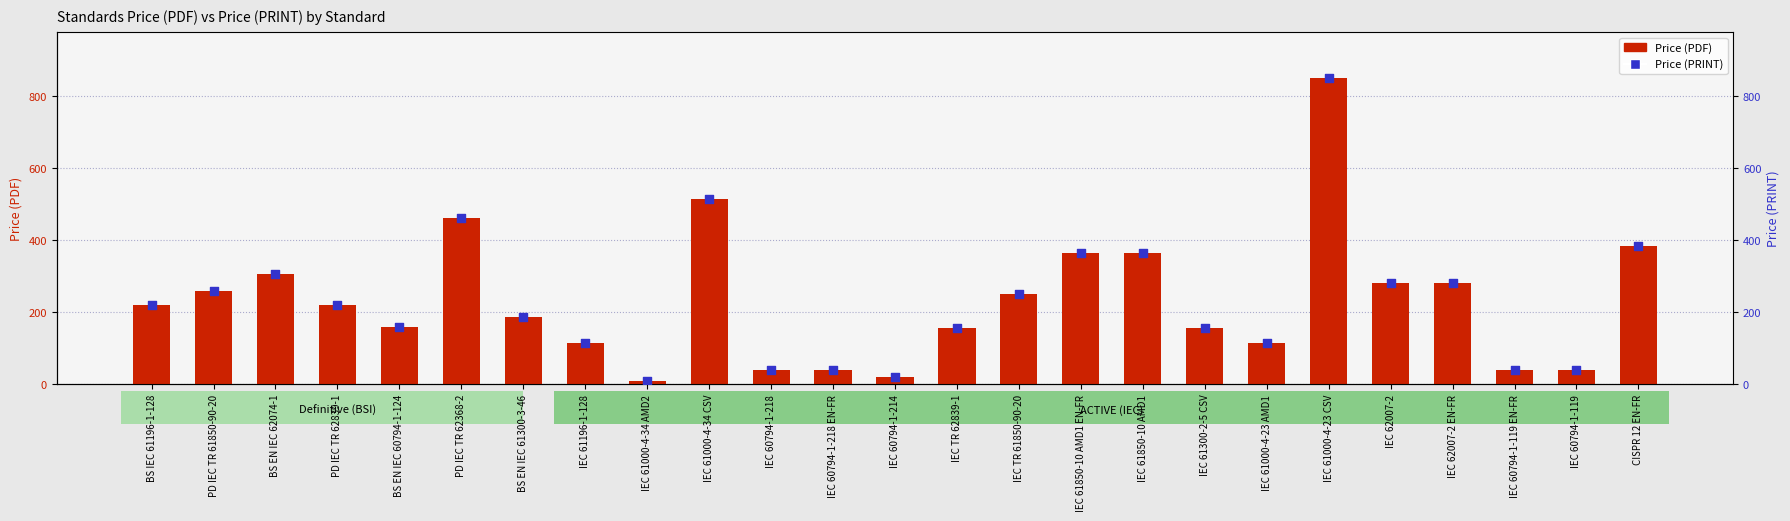

At which category is the sum across all series the highest?

IEC 61000-4-23 CSV